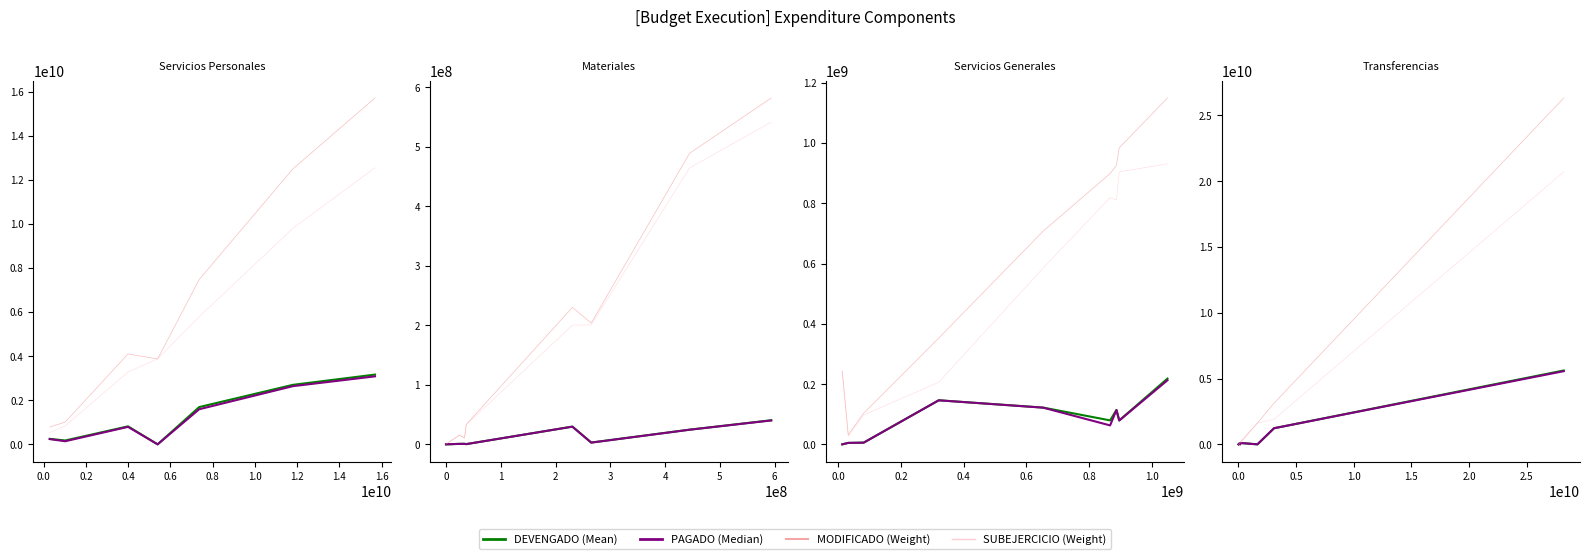

How many lines are shown in the chart?

4